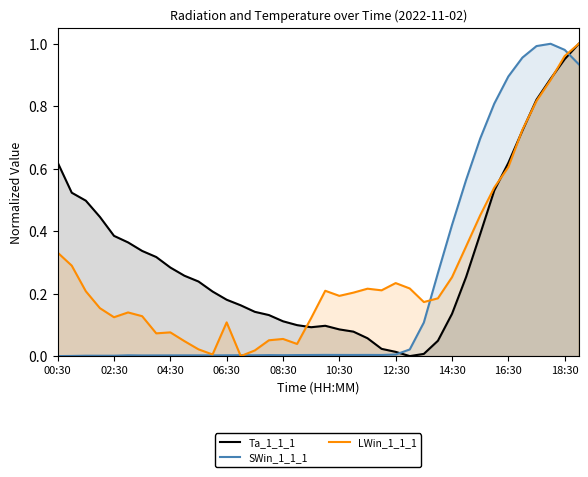

True or false: LWin_1_1_1 has a value of 0.0 at 13.

True